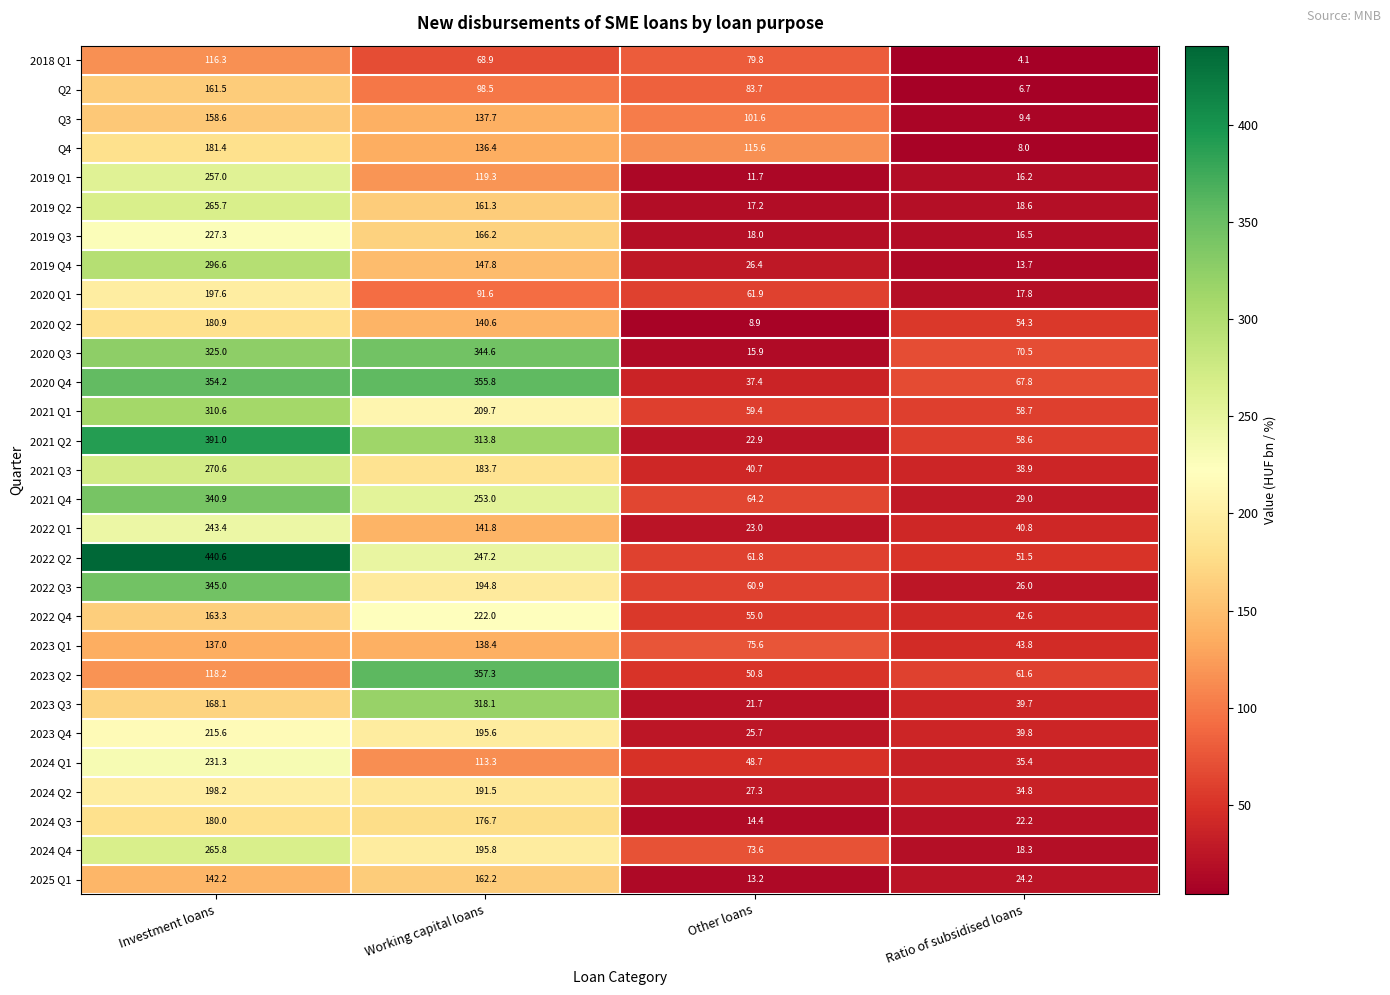

At which category is the sum across all series the highest?

Investment loans